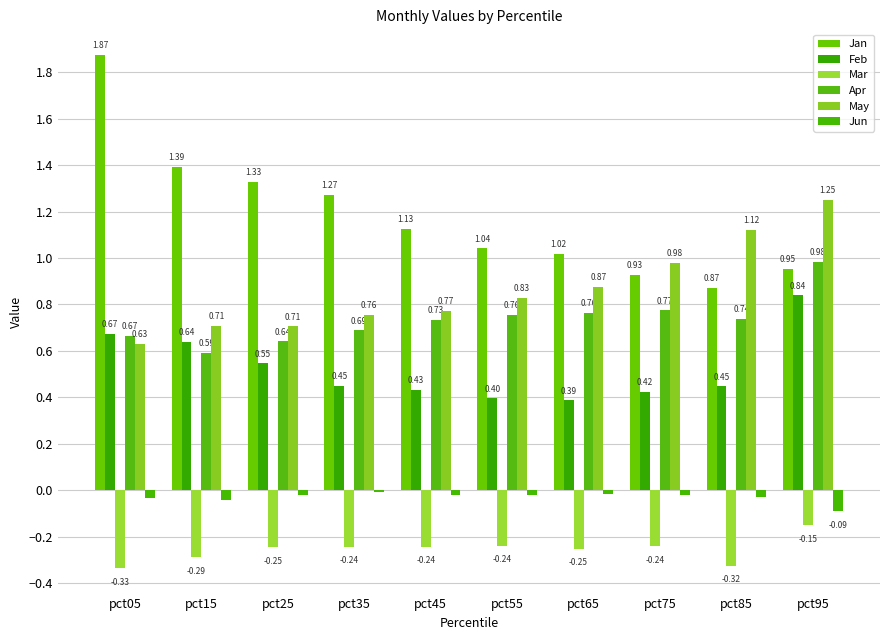

Which category has the lowest value across all series?

pct05